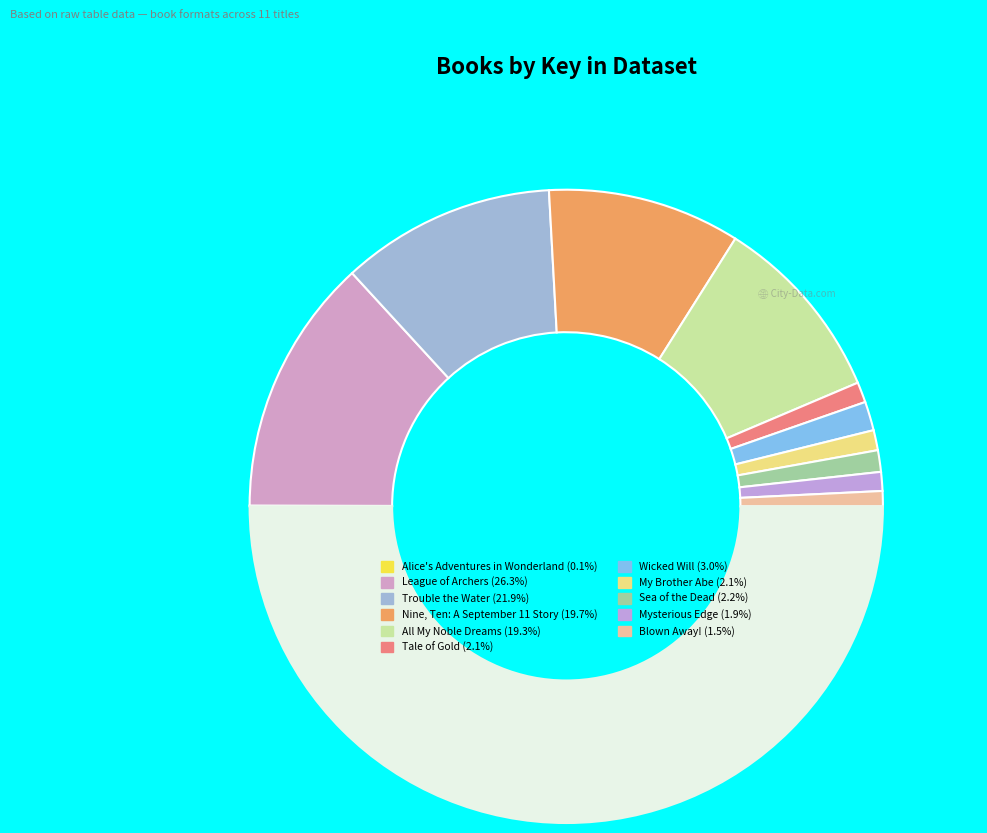

Rank the categories by value from lowest to highest.

Alice's Adventures in Wonderland, Blown Away!, Mysterious Edge of the Heroic World, My Brother Abe, Tale of Gold, Sea of the Dead, Wicked Will, All My Noble Dreams, Nine, Ten: A September 11 Story, Trouble the Water, League of Archers